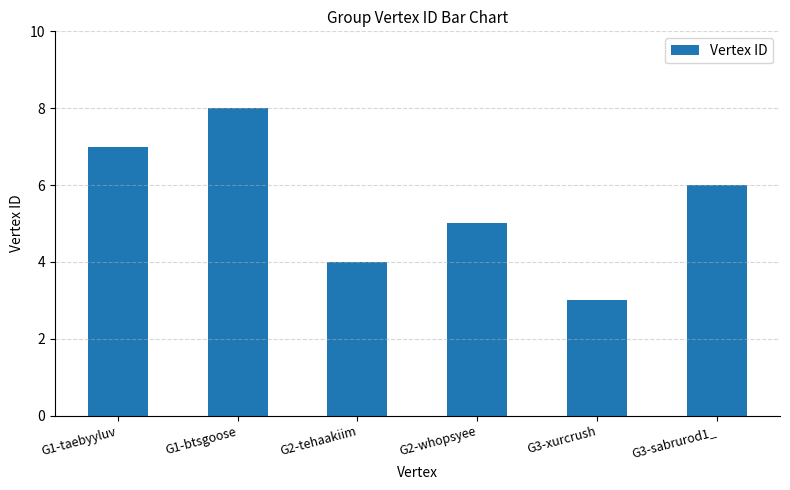

What is the sum of all values?

33